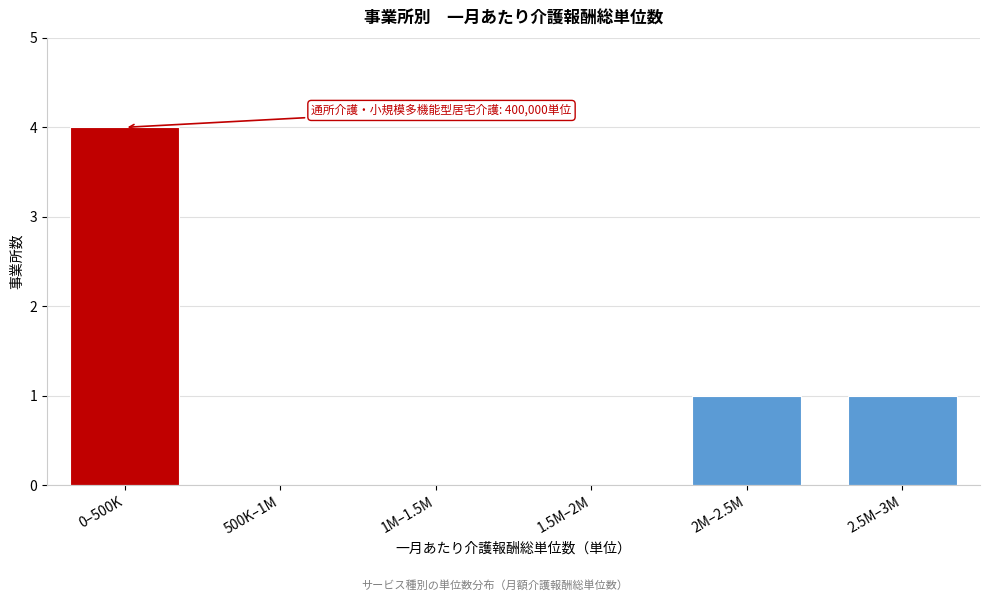

Reading right to left, extract all data points from this chart.

2.5M–3M=1	2M–2.5M=1	1.5M–2M=0	1M–1.5M=0	500K–1M=0	0–500K=4